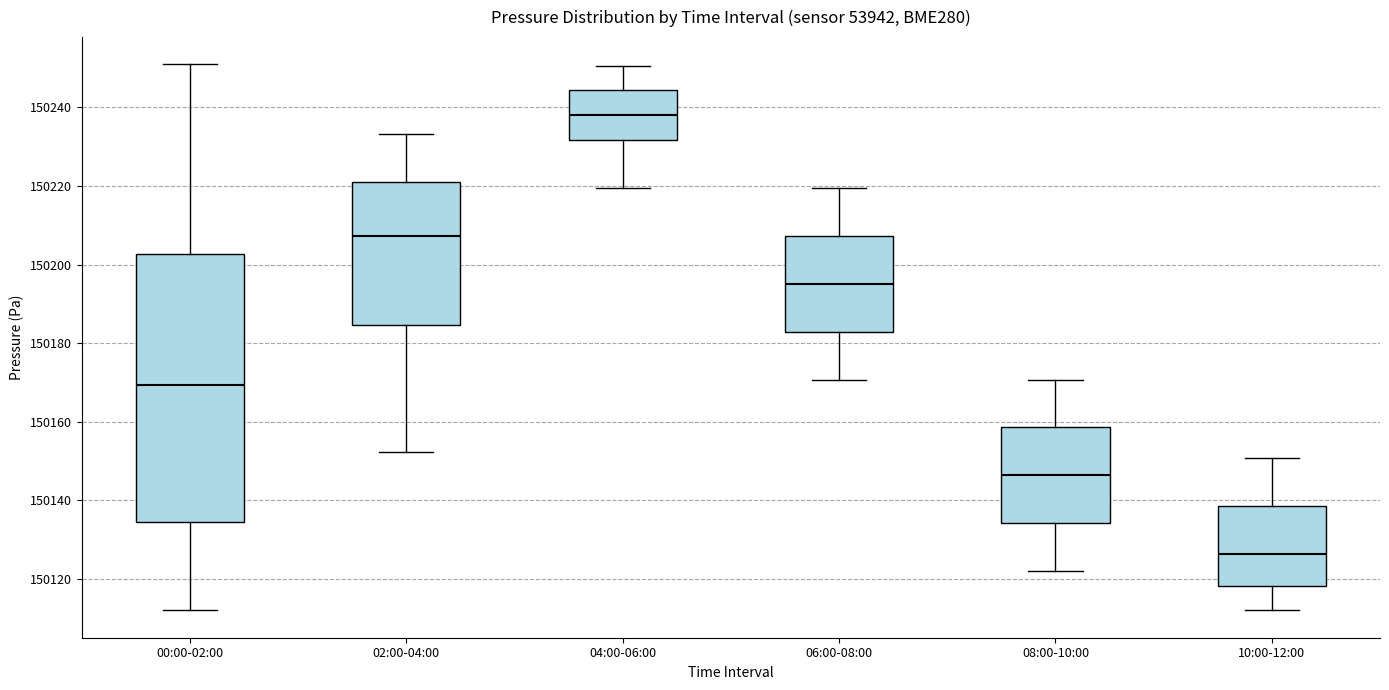

Comparing the boxes themselves (not the whiskers), which one is the tallest?

00:00-02:00